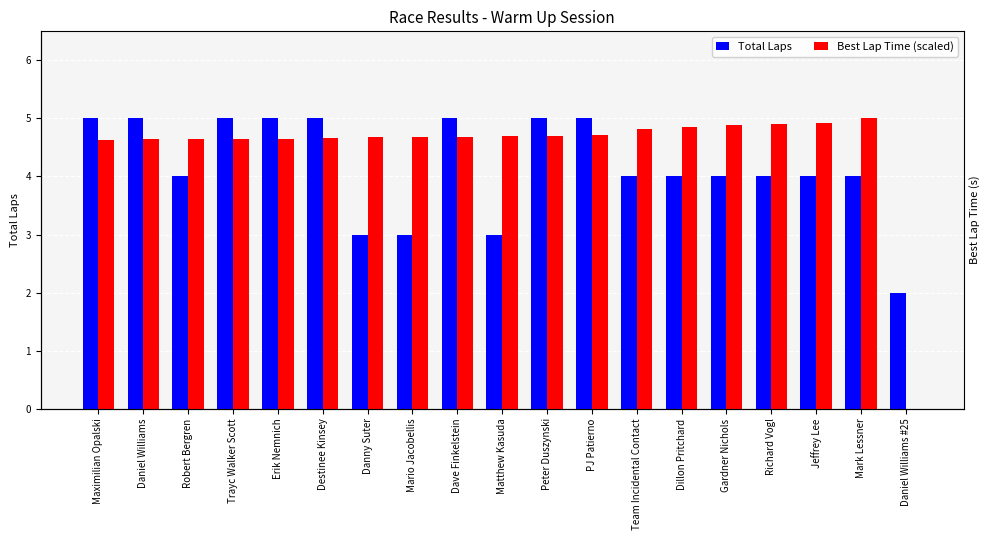

List the labels in order of Best Lap Time (scaled) value, largest first.

Mark Lessner, Jeffrey Lee, Richard Vogl, Gardner Nichols, Dillon Pritchard, Team Incidental Contact, PJ Patierno, Peter Duszynski, Matthew Kasuda, Dave Finkelstein, Mario Jacobellis, Danny Suter, Destinee Kinsey, Erik Nemnich, Trayc Walker Scott, Daniel Williams, Robert Bergren, Maximilian Opalski, Daniel Williams #25